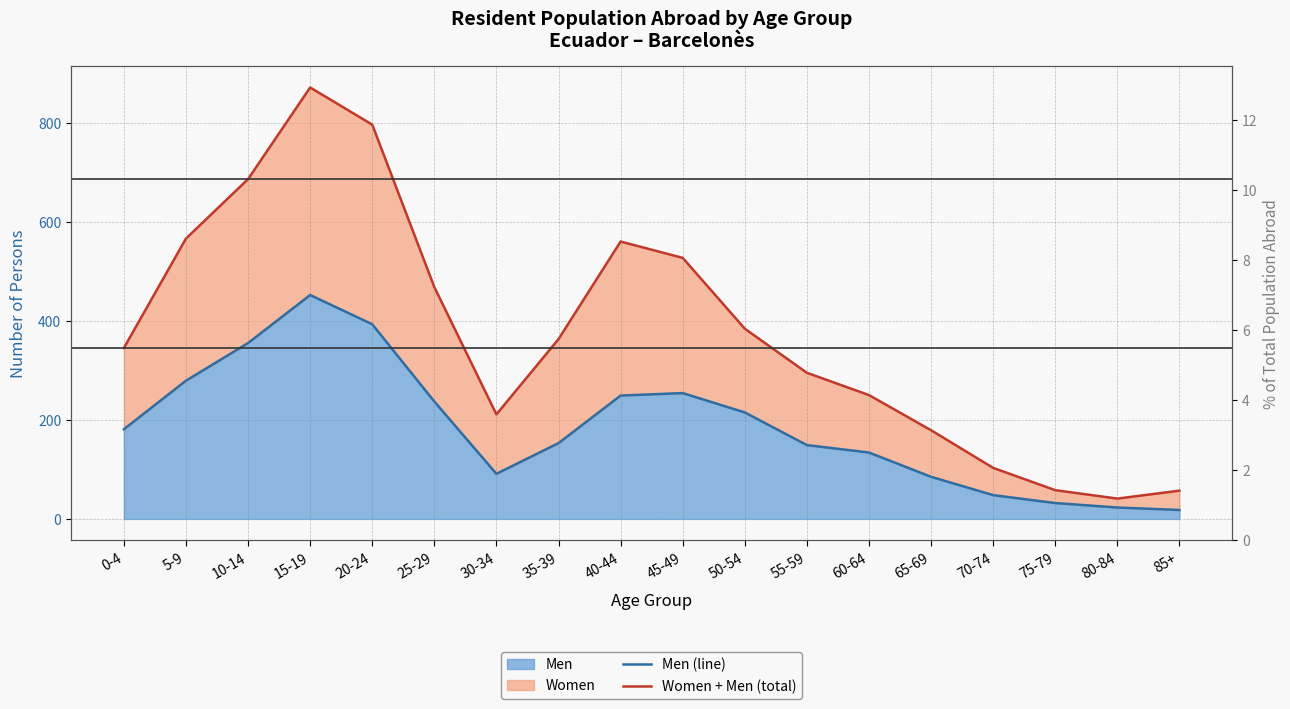

Which has a higher value, 25-29 or 60-64?

25-29